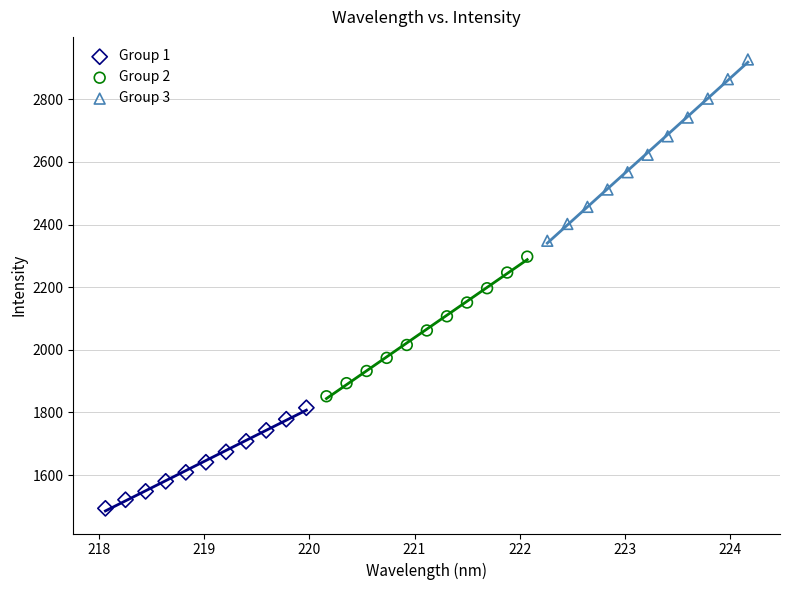

Which series has the widest spread of Y values?

Group 3